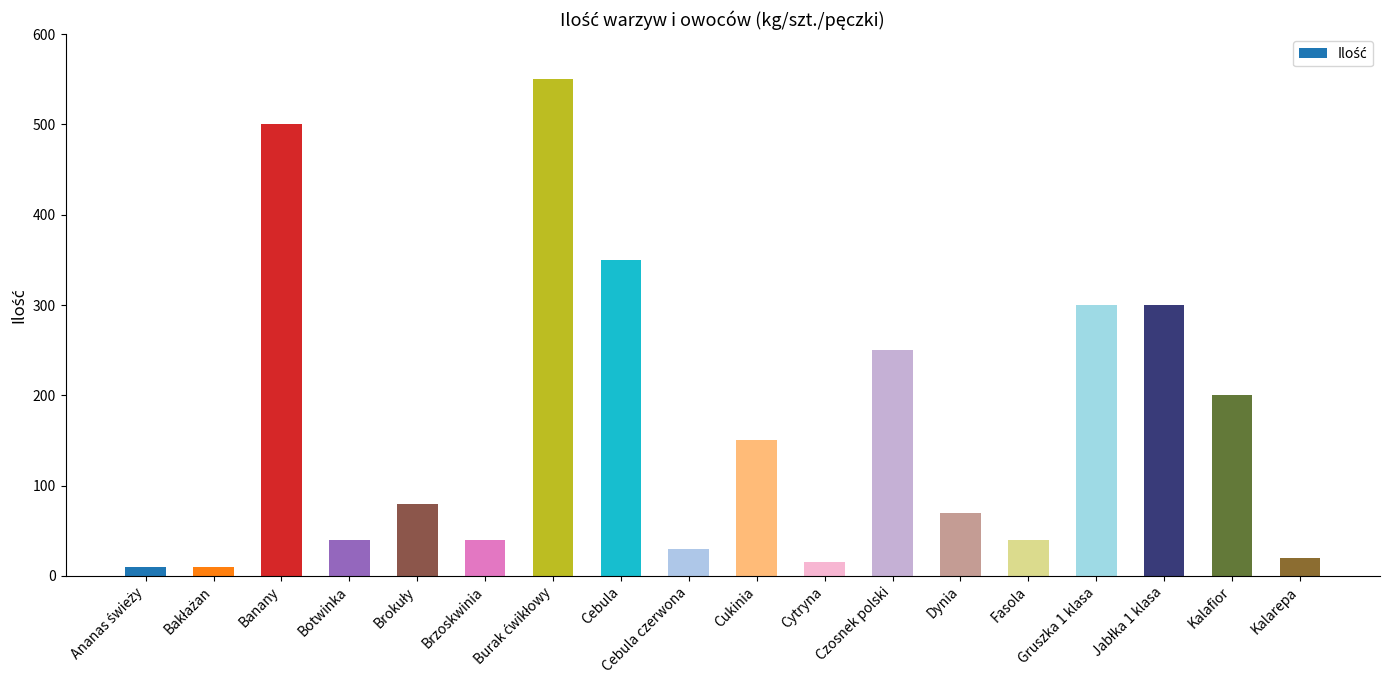

What is the maximum value shown in the chart?

550